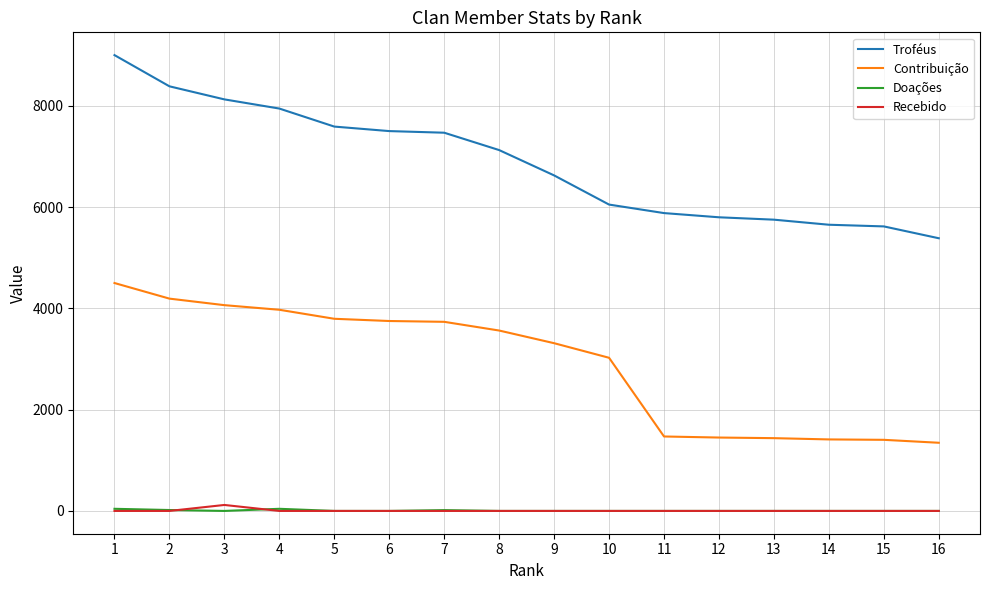

True or false: Doações and Troféus cross at least once.

False